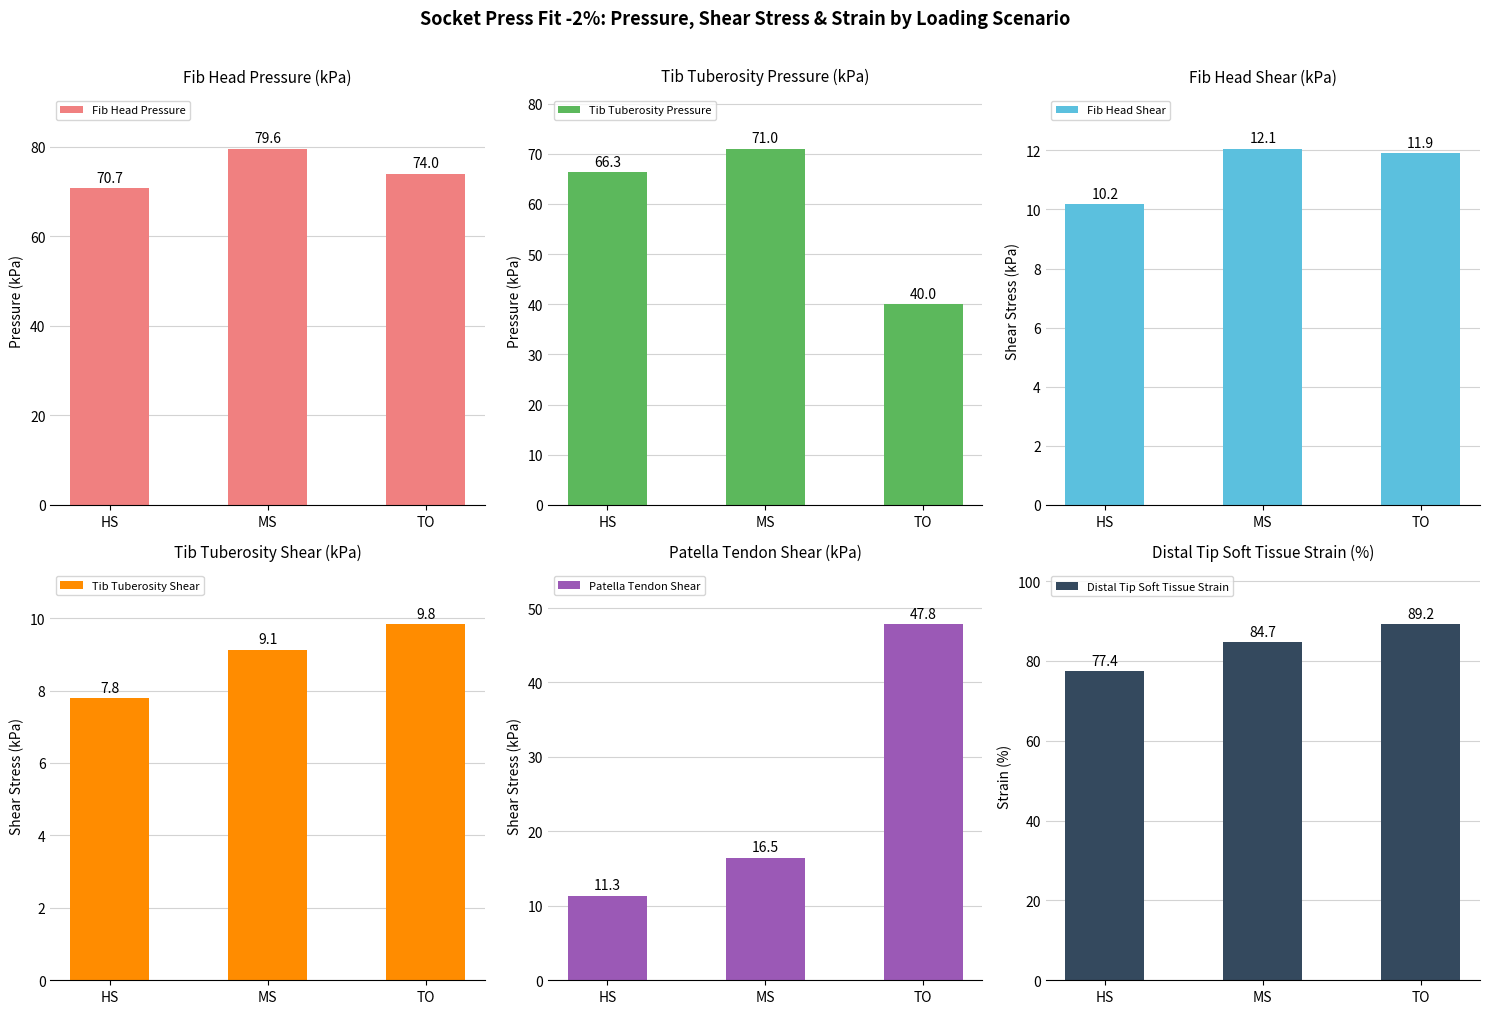

What is the value of the Distal Tip Soft Tissue Strain bar at the 1st from the left?

77.4